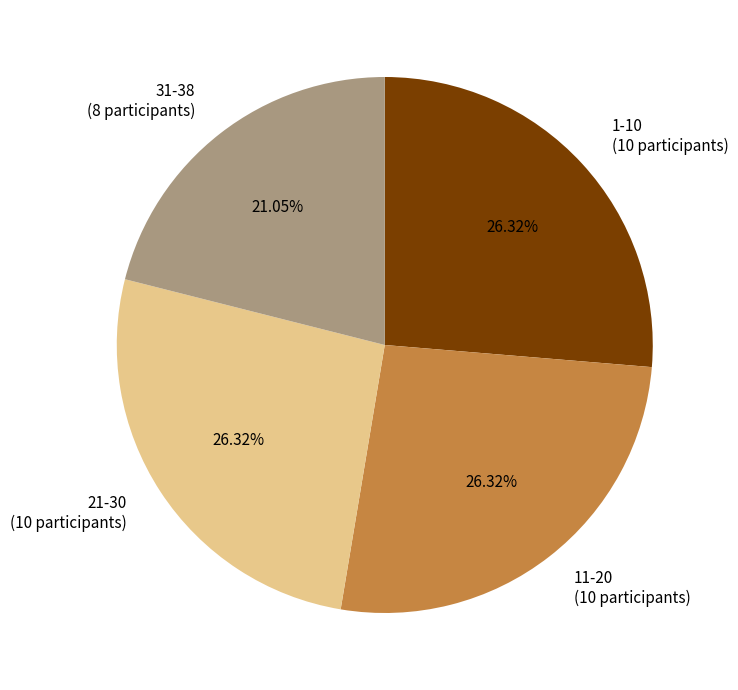

Between 21-30 (10 participants) and 31-38 (8 participants), which is larger?

21-30 (10 participants)